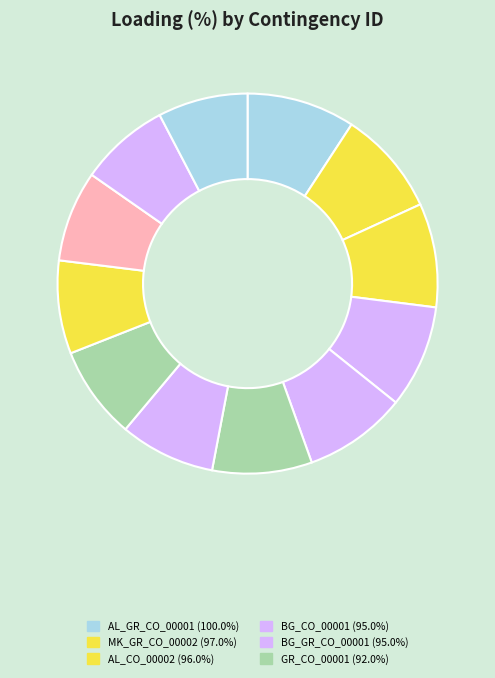

How many slices are in this pie chart?

12